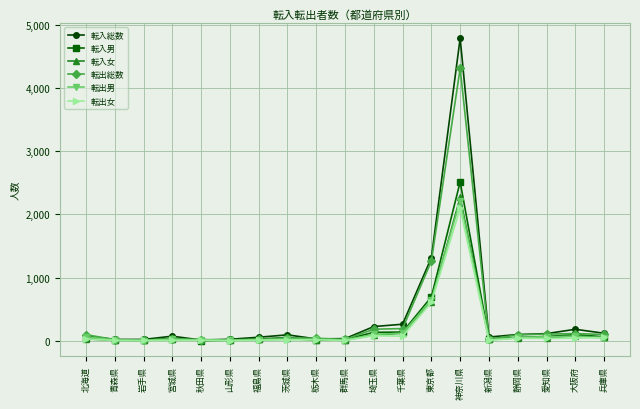

What is the maximum value shown in the chart?

4785